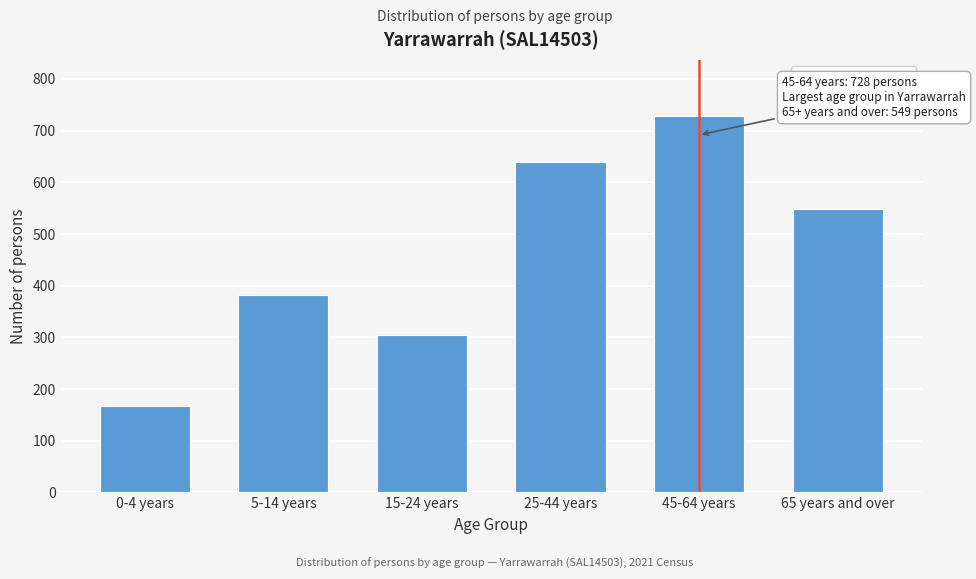

Reading left to right, extract all data points from this chart.

0-4 years=167	5-14 years=381	15-24 years=305	25-44 years=639	45-64 years=728	65 years and over=549